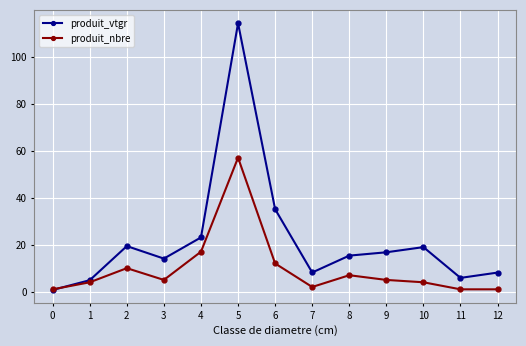

The value of produit_vtgr at 8 is 23.1. True or false?

False